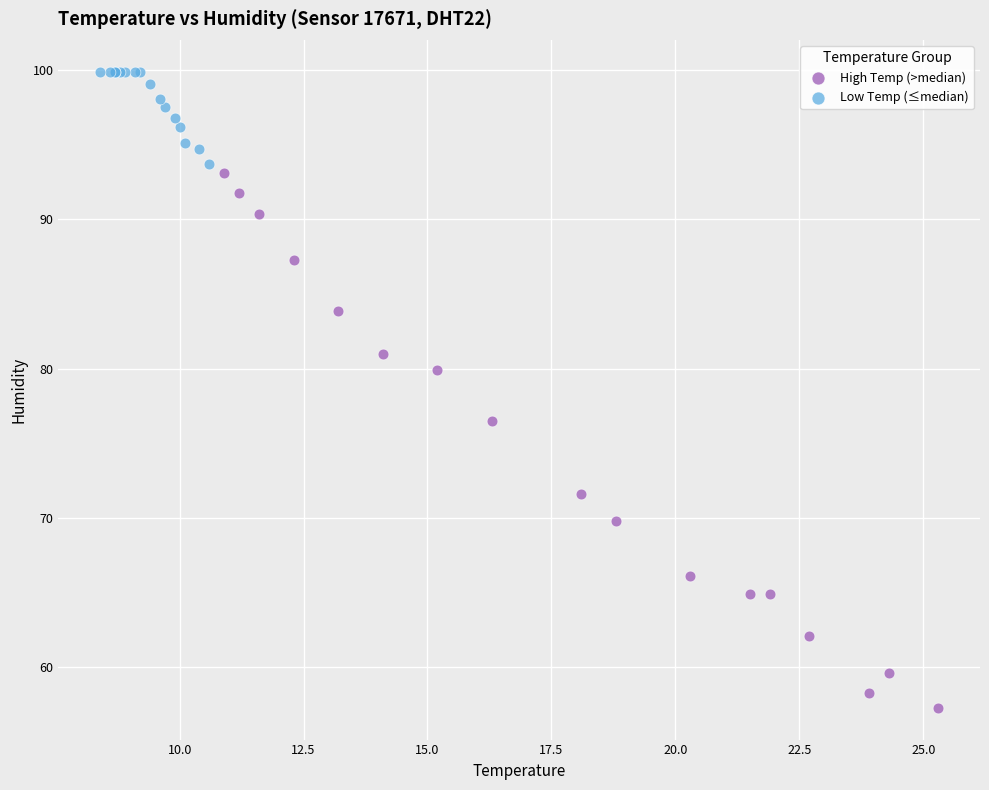

Which series contains the highest Y value?

Low Temp (≤median)